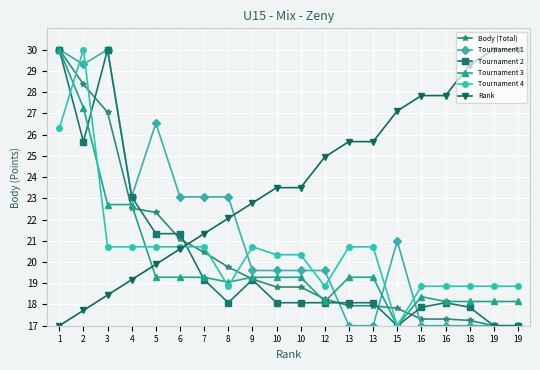

How many series are shown in this chart?

6